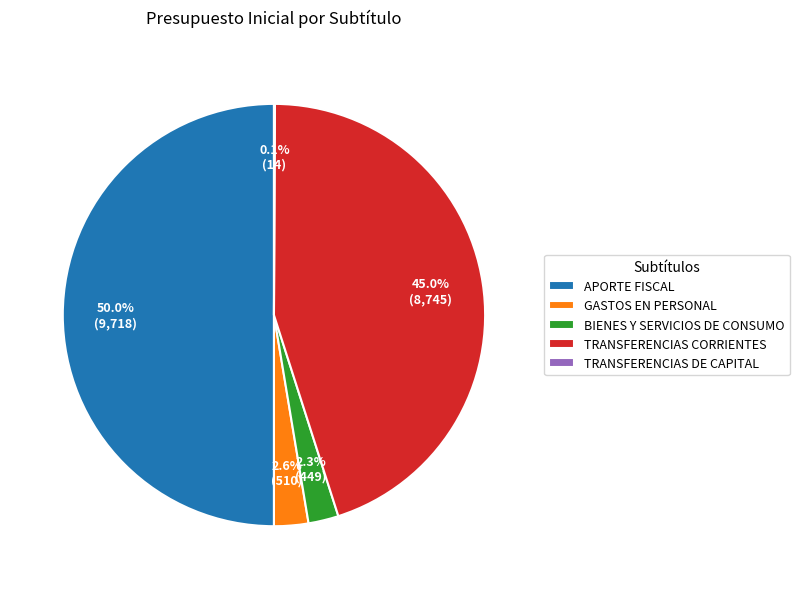

What percentage is the APORTE FISCAL slice, to the nearest percent?

50%